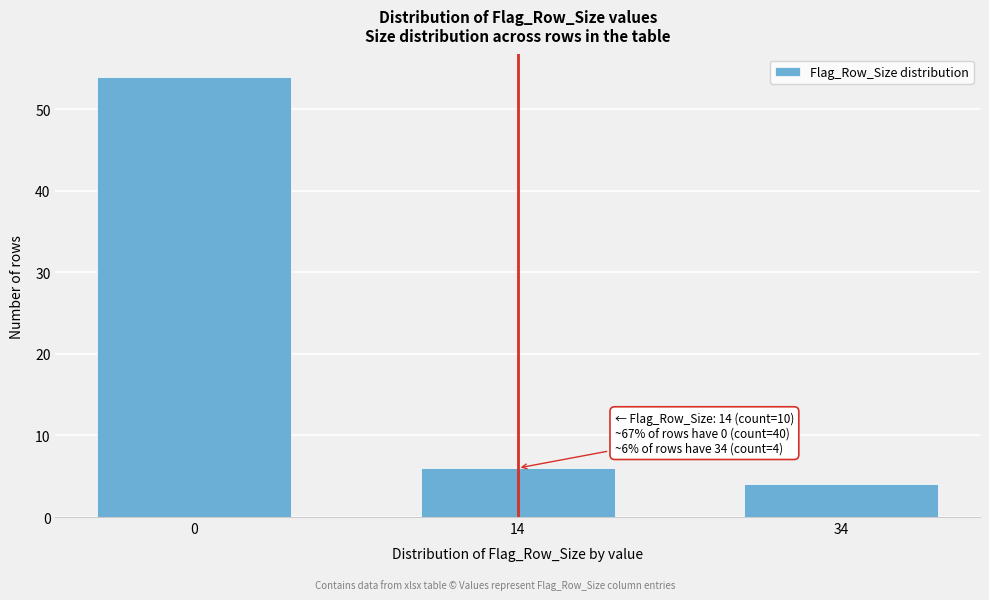

Reading right to left, list all the values displayed in this chart.

4	6	54